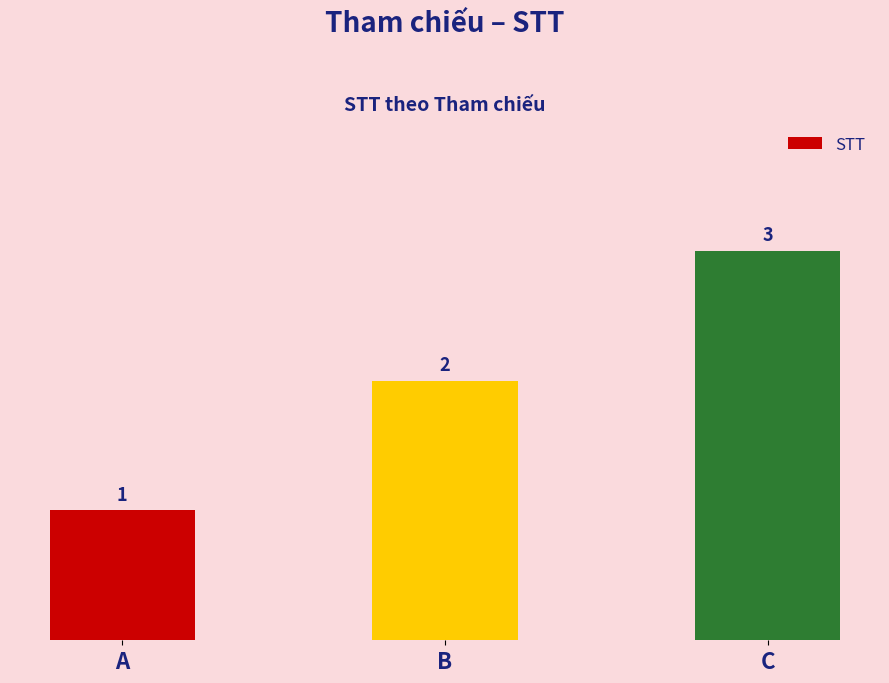

Which category has the highest value across all series?

C